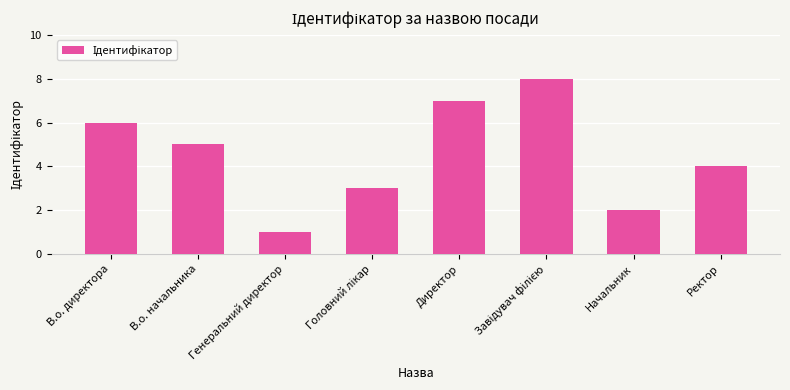

Reading left to right, transcribe all the data shown in this chart.

6	5	1	3	7	8	2	4